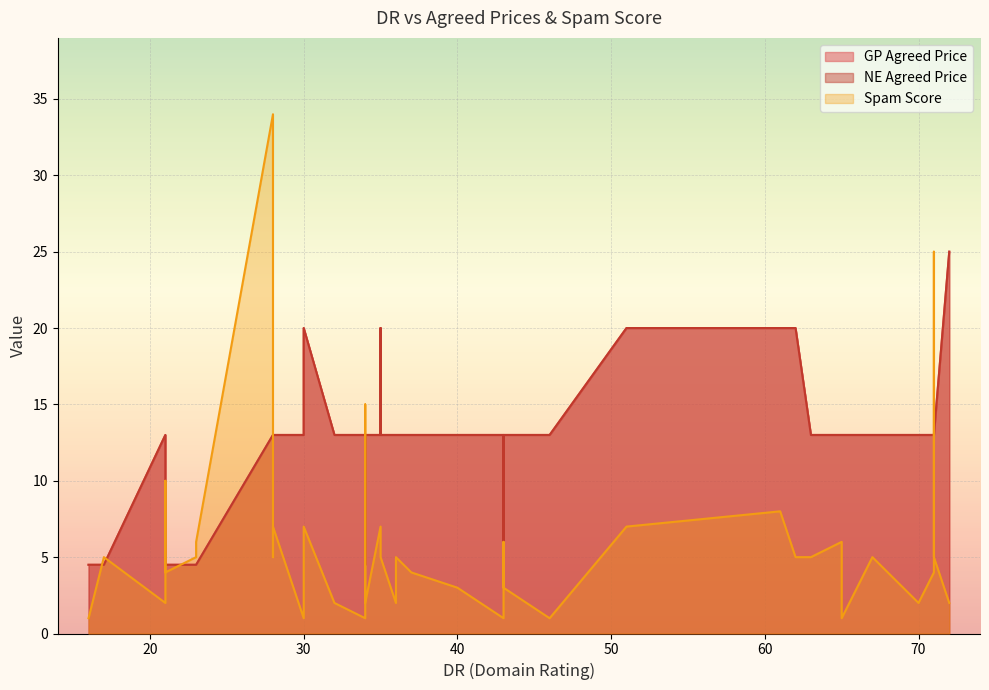

List the labels in order of Spam Score value, smallest first.

46, 34, 65, 30, 43, 16, 32, 36, 72, 21, 70, 34, 40, 43, 71, 37, 21, 17, 63, 62, 36, 35, 35, 65, 71, 23, 28, 67, 23, 43, 65, 28, 35, 51, 30, 61, 21, 34, 71, 28